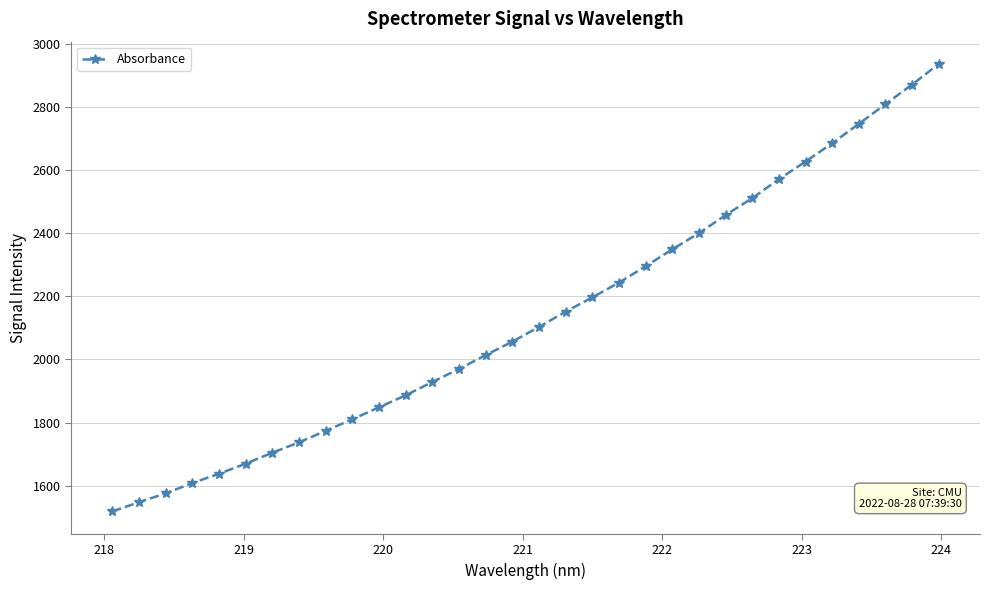

What is the greatest value displayed?

2935.3